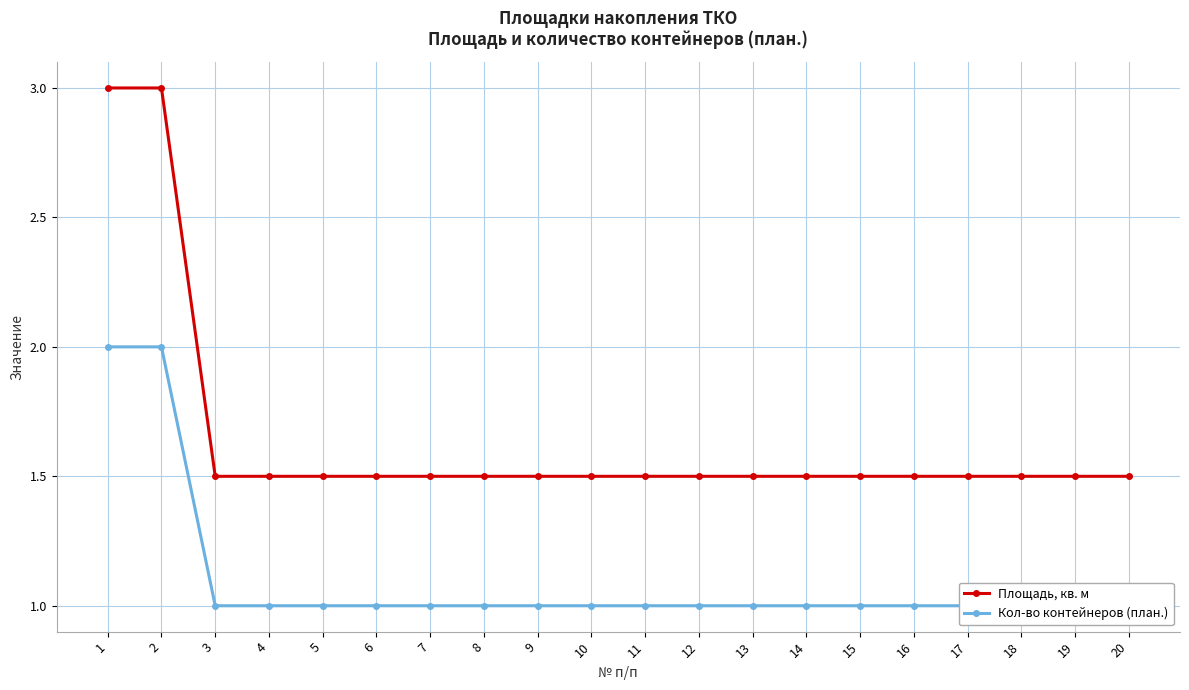

Count the Площадь, кв. м values in the range 1 to 2.

18